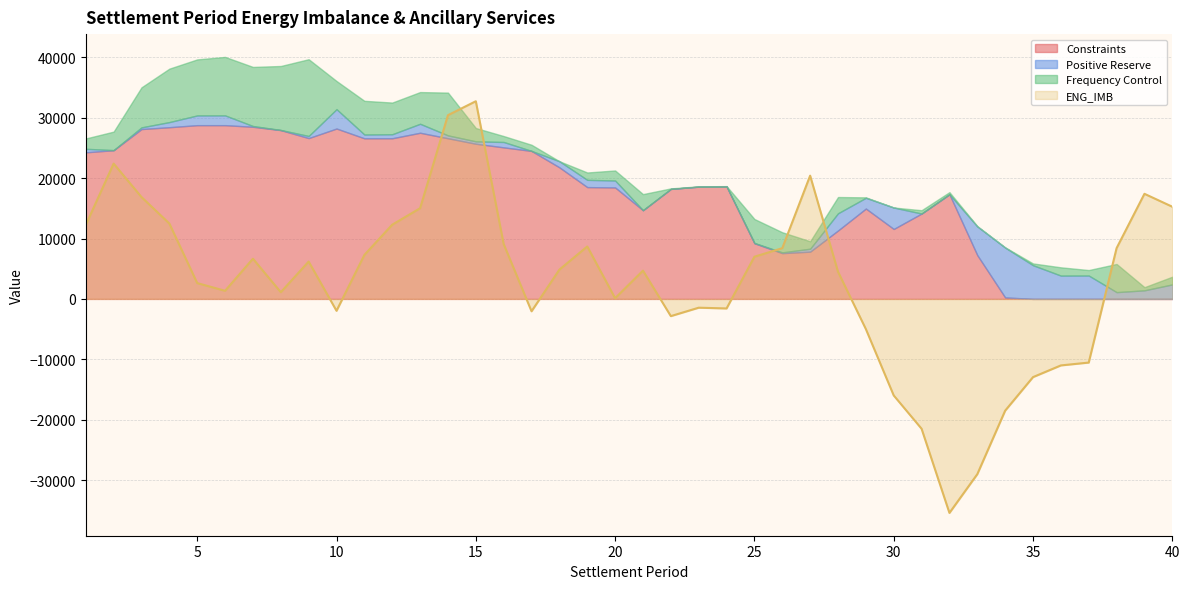

Is the value of ENG_IMB at 7 greater than the value of Positive Reserve at 21?

Yes